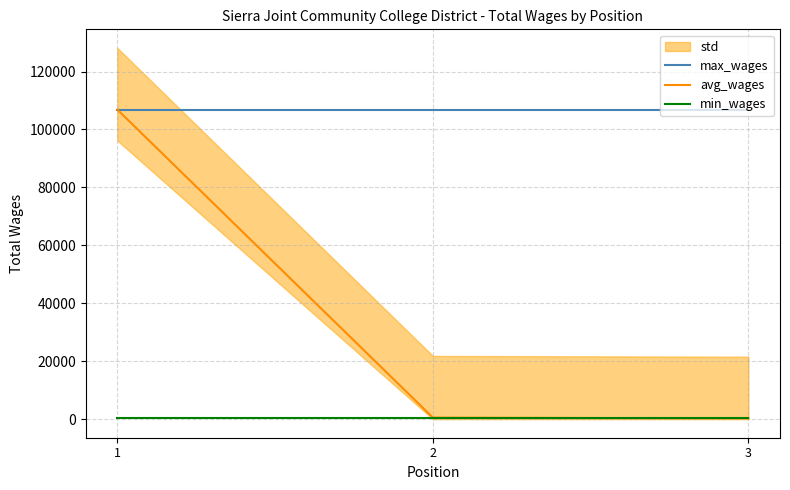

Reading left to right, extract all data points from this chart.

max_wages: 1=106858	2=106858	3=106858
avg_wages: 1=106858	2=539	3=266
min_wages: 1=266	2=266	3=266